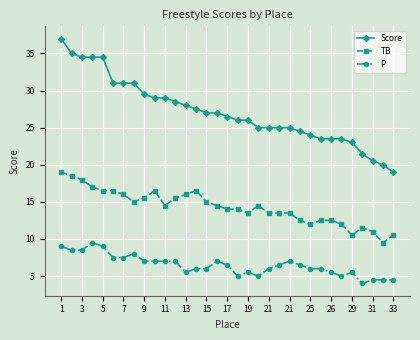

Rank the series by their maximum value, from lowest to highest.

P, TB, Score